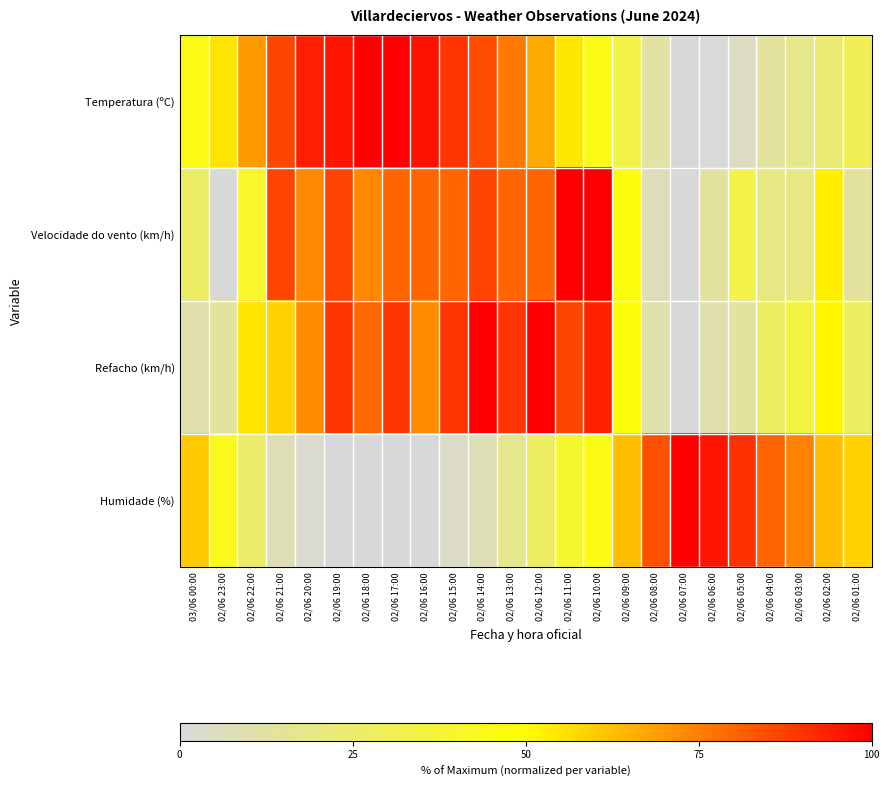

Which series has the largest range (max minus min)?

Temperatura (ºC)